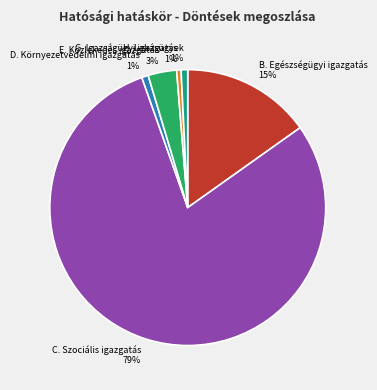

Is it true that G. Igazságügyi igazgatás is 1% of the pie?

True